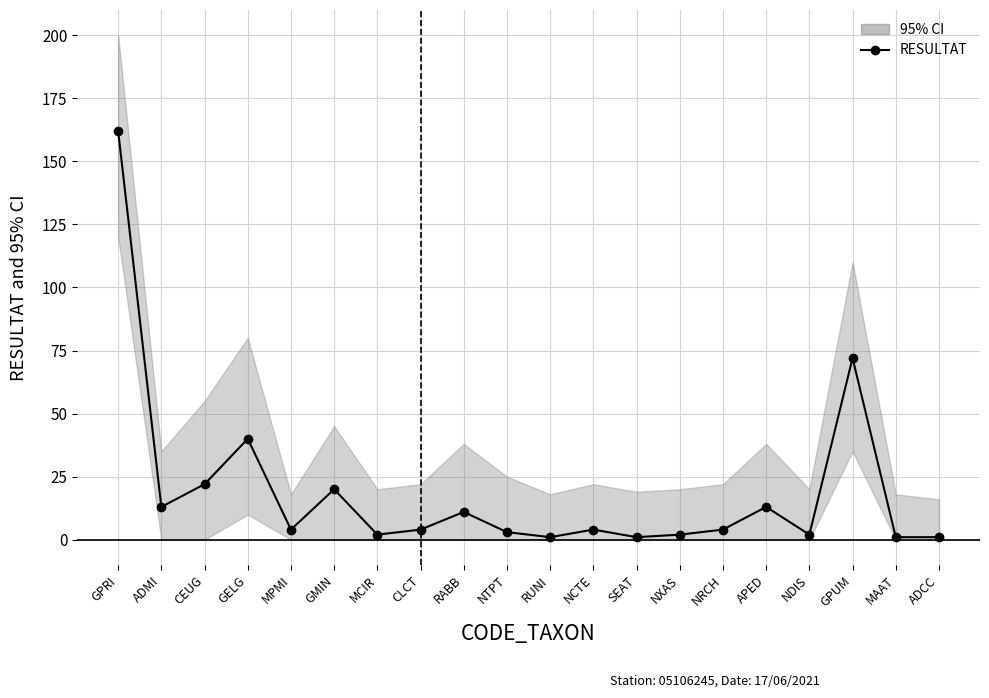

At which category does the data reach its first local peak?

GELG